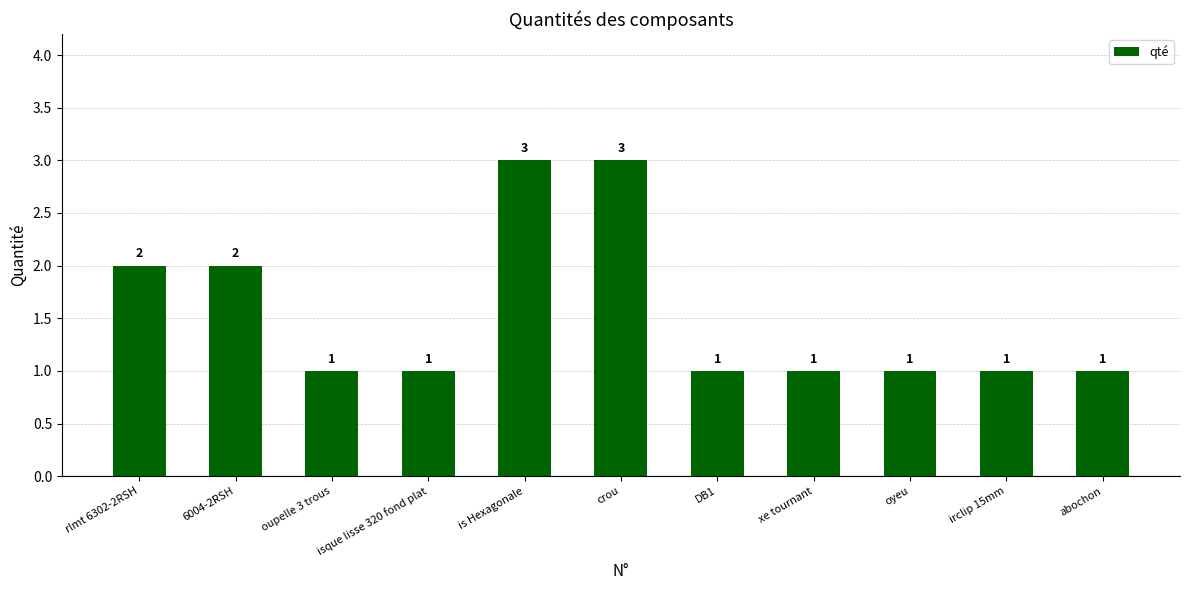

True or false: the data shows 2 at 6004-2RSH.

True